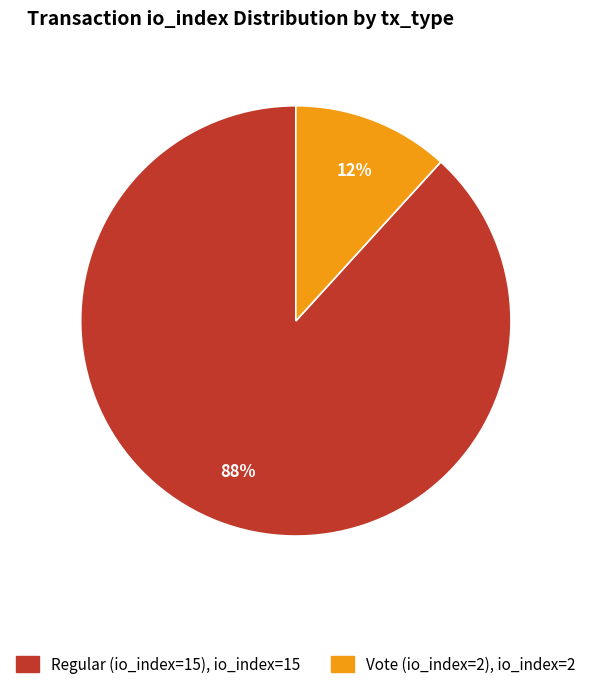

To the nearest percent, what is the difference between the largest and smallest slice percentages?

76%